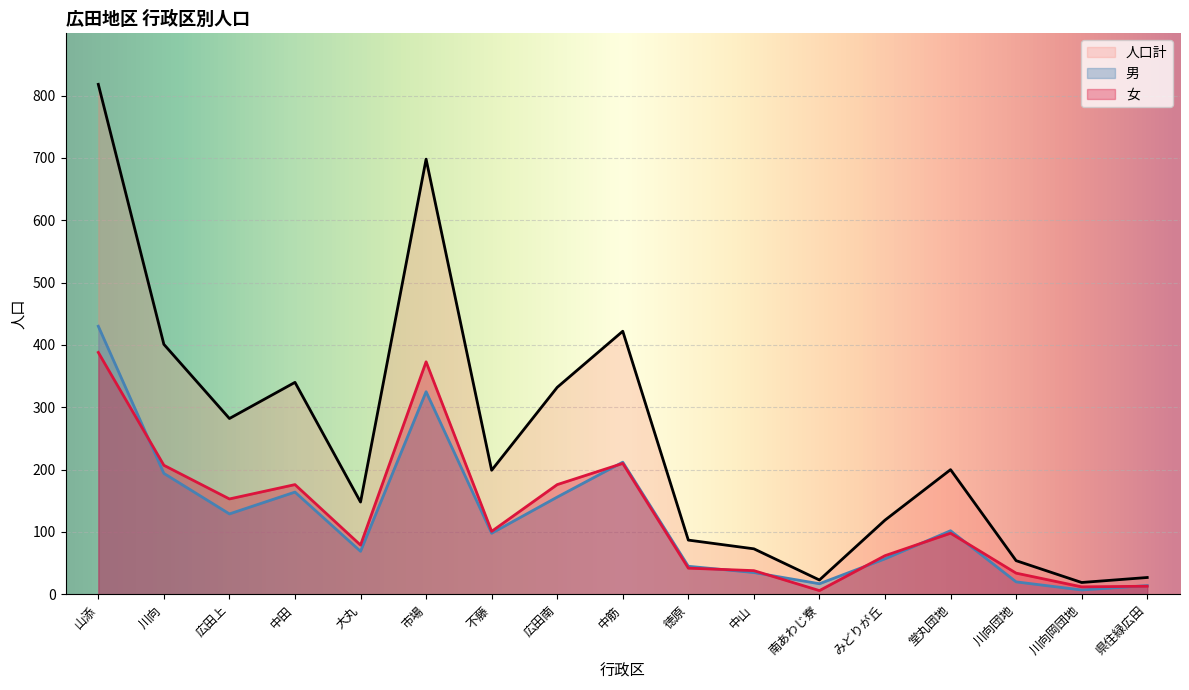

Where is 男 nearest to the value 218?

中筋